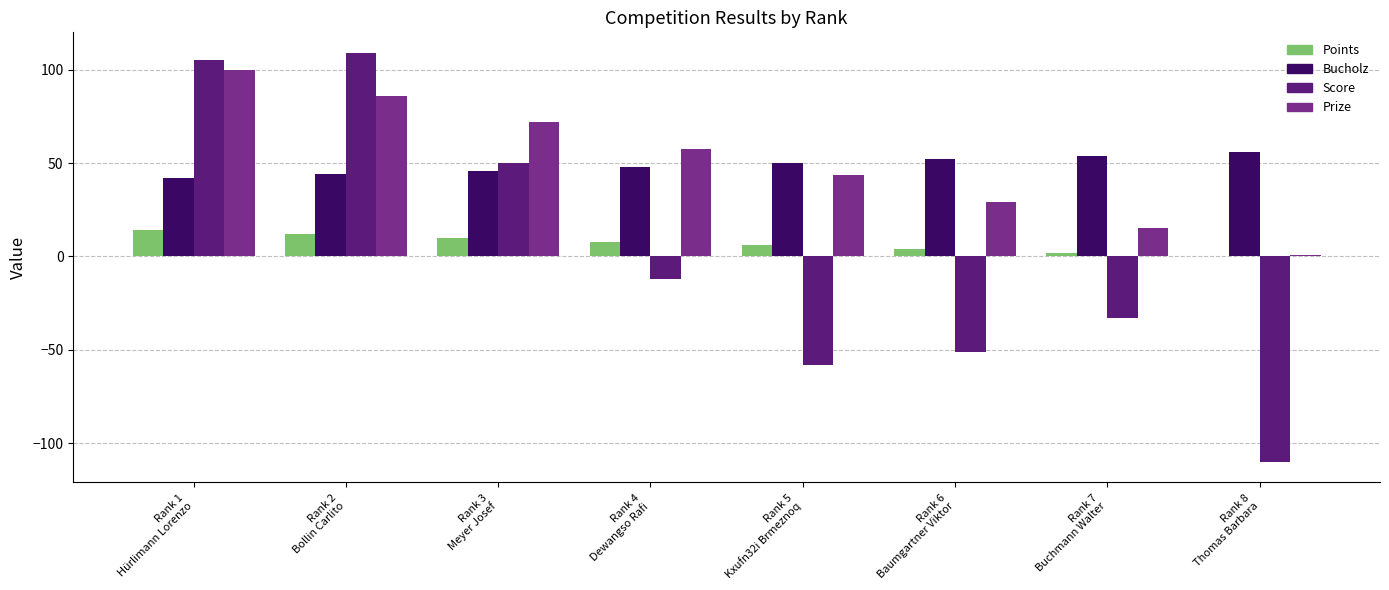

Between Rank 2
Bollin Carlito and Rank 4
Dewangso Rafi, which series saw the biggest shift?

Score